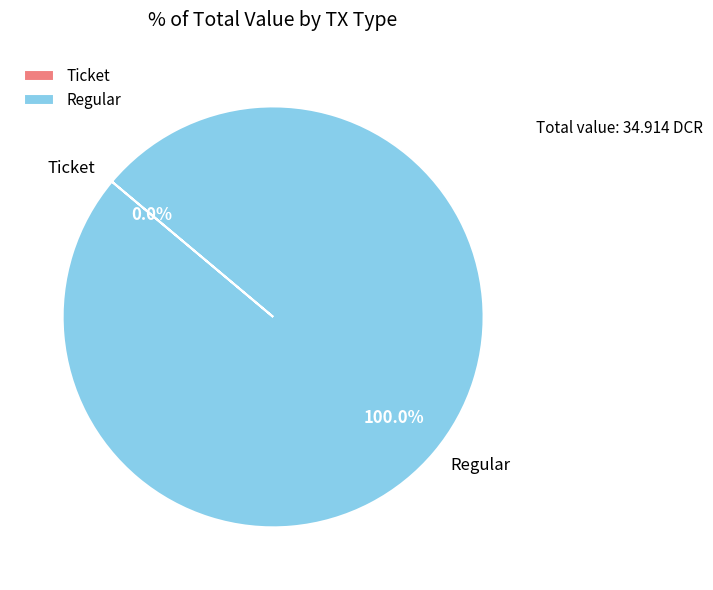

How many segments does this pie chart have?

2